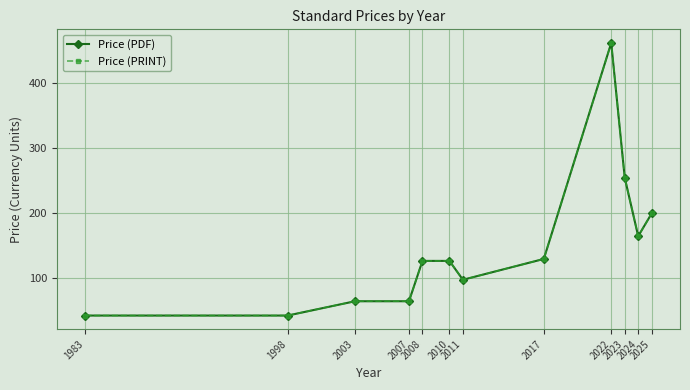

Is this an area chart (filled region under the line)?

No